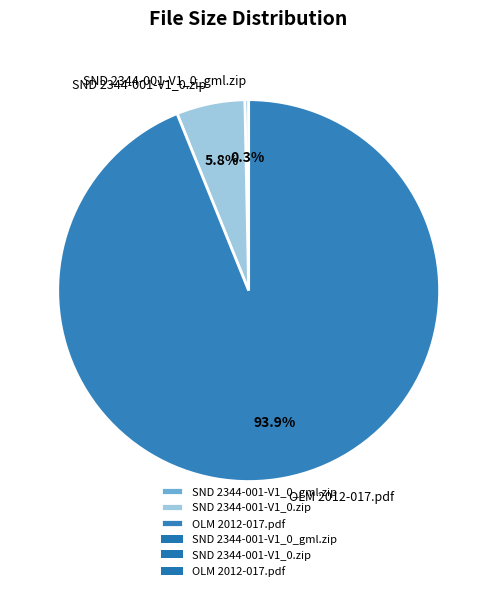

Count the number of slices in the pie.

3